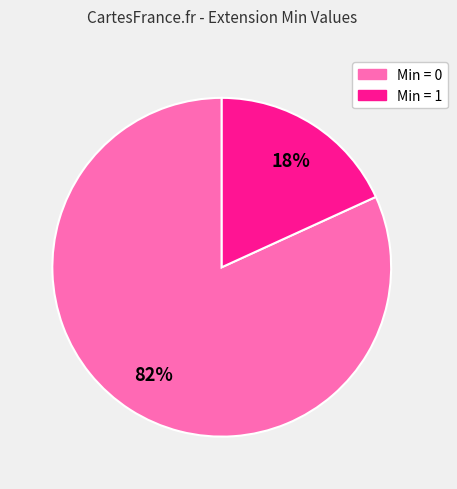

How many segments does this pie chart have?

2